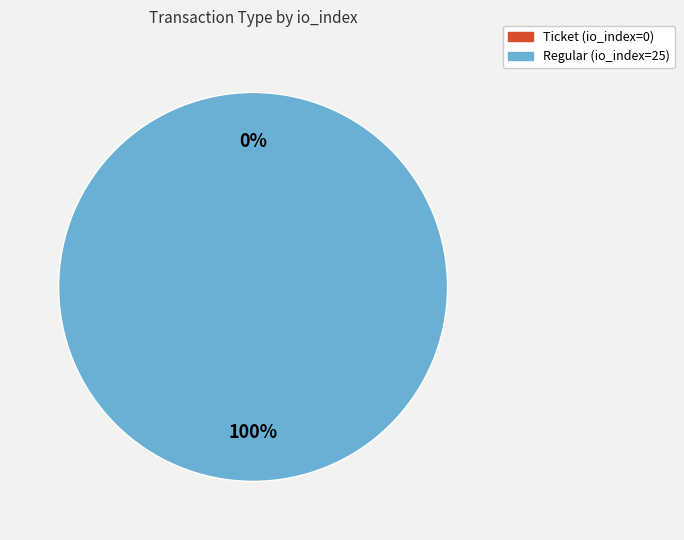

To the nearest percent, what is the difference between the Regular (io_index=25) and Ticket (io_index=0) slice percentages?

100%